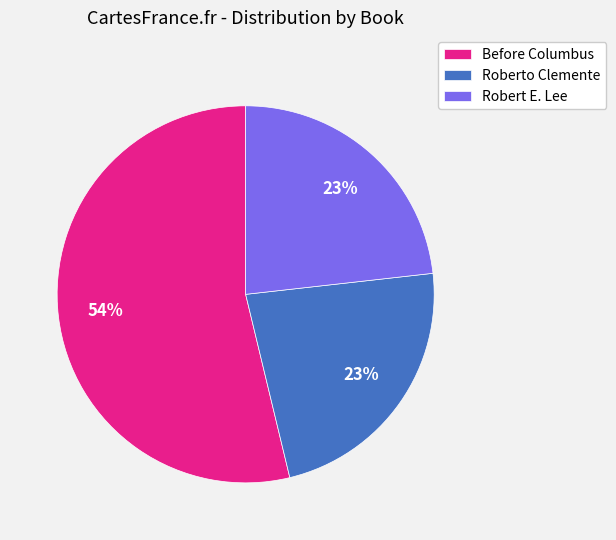

Is it true that Roberto Clemente is 16% of the pie?

False